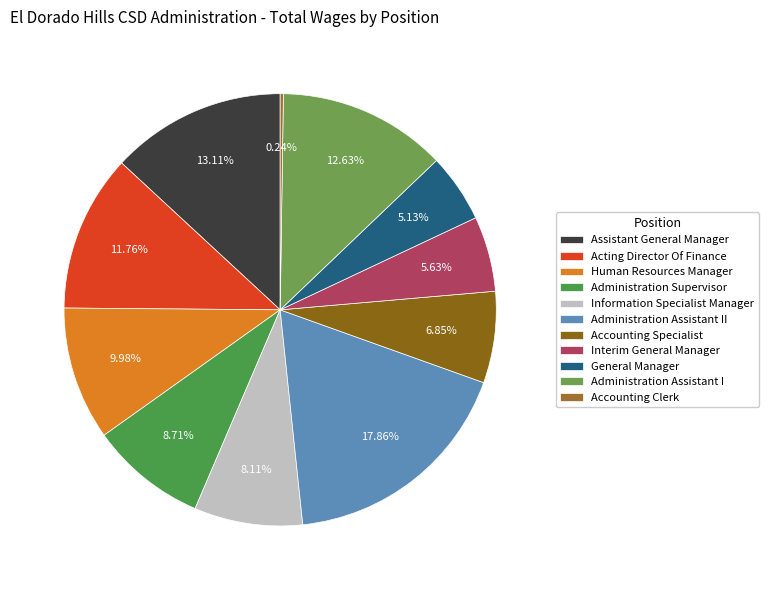

Is it true that Assistant General Manager is 25% of the pie?

False